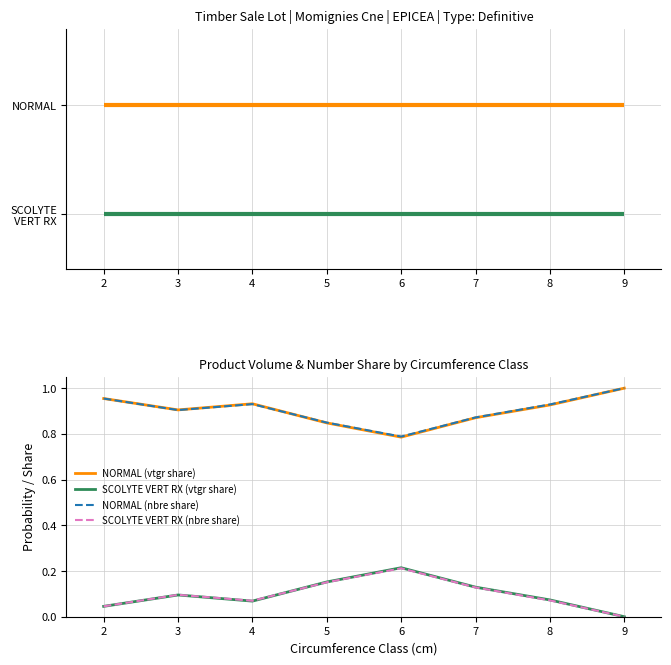

True or false: NORMAL (vtgr share) and SCOLYTE VERT RX (vtgr share) cross at least once.

False